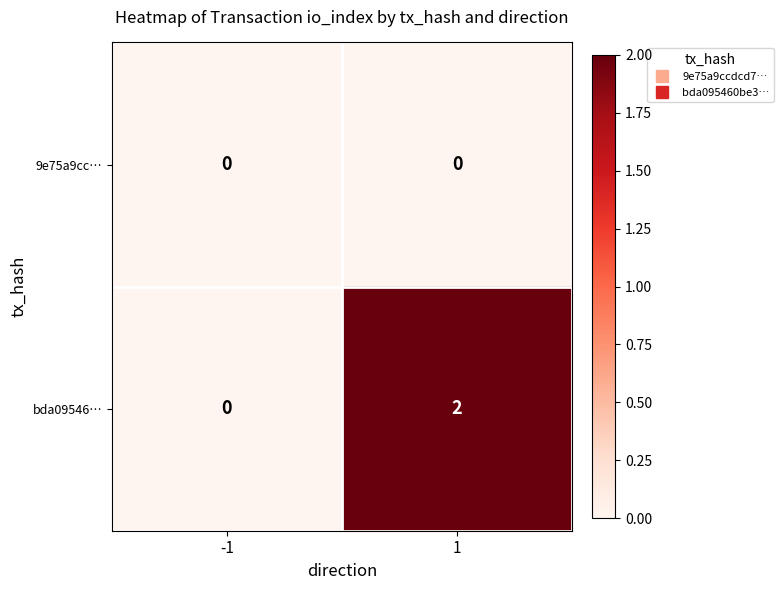

What is the spread (max minus min) of values at 1?

2